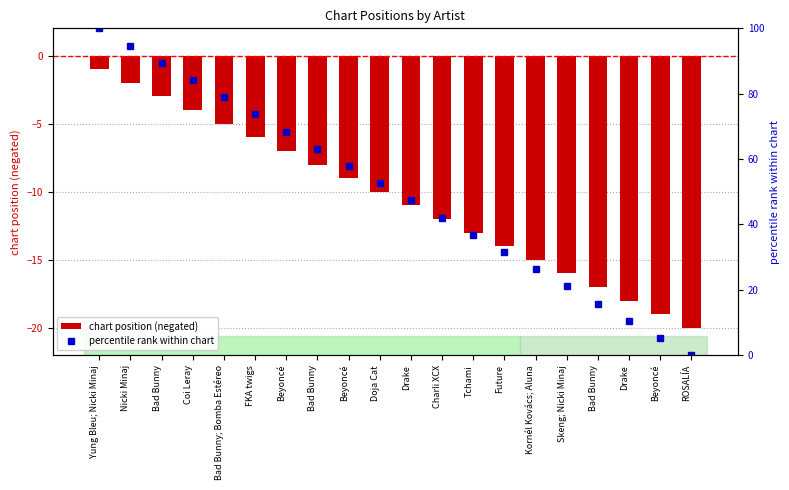

What is the label of the 14th bar from the right?

Beyoncé